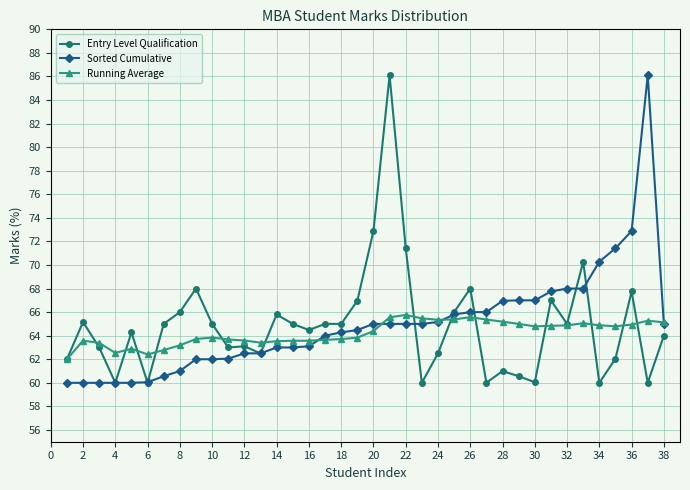

True or false: Sorted Cumulative has more than 0 points higher than both neighbors.

True